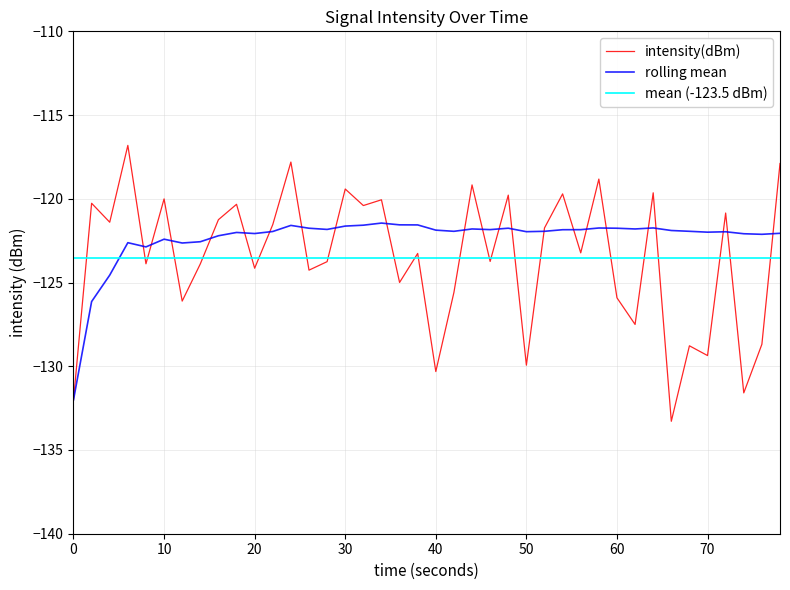

What is the minimum value for rolling mean?

-132.0